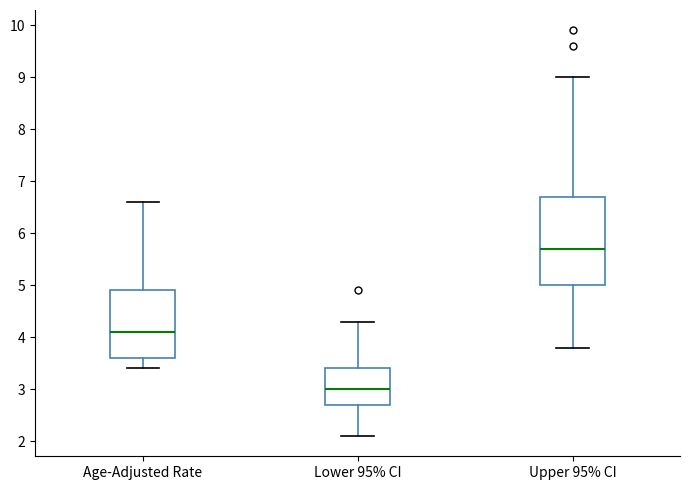

Reading left to right, read every box against the y-axis: the position of its median line, the range the box covers, and the ends of its whiskers. The values are not printed on the chart, so give them approximately, as read against the axis.

Age-Adjusted Rate: median 4.1, box 3.6 to 4.9, whiskers 3.4 to 6.6
Lower 95% CI: median 3.0, box 2.7 to 3.4, whiskers 2.1 to 4.3
Upper 95% CI: median 5.7, box 5.0 to 6.7, whiskers 3.8 to 9.0